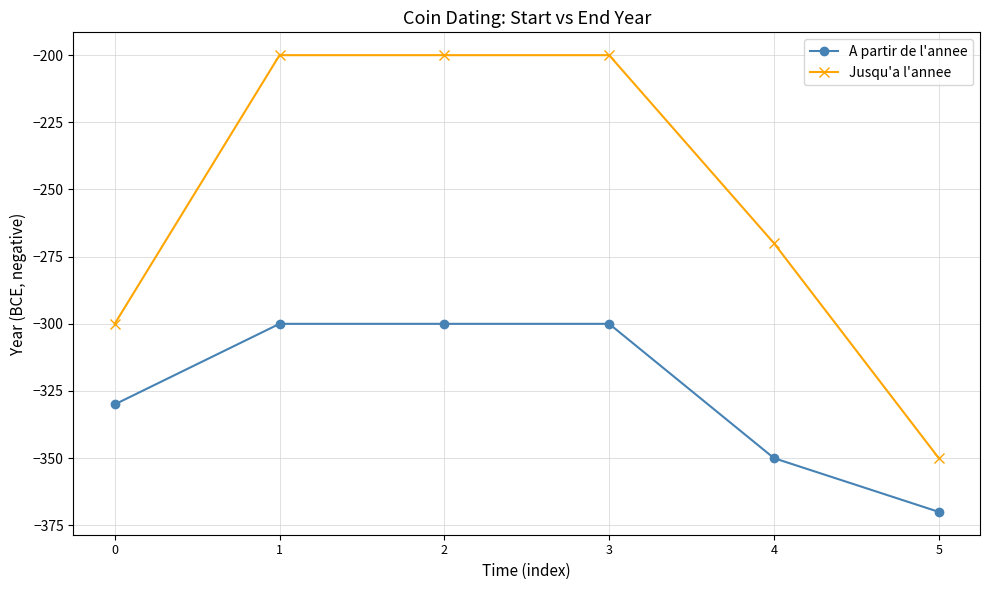

Rank the series at 4 from lowest to highest value.

A partir de l'annee, Jusqu'a l'annee